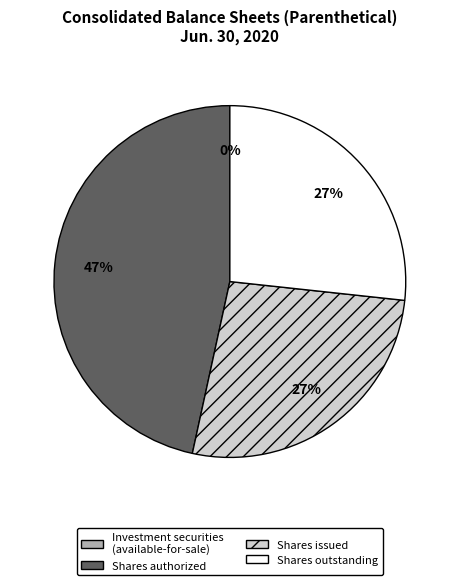

To the nearest percent, what is the difference between the largest and smallest slice percentages?

47%